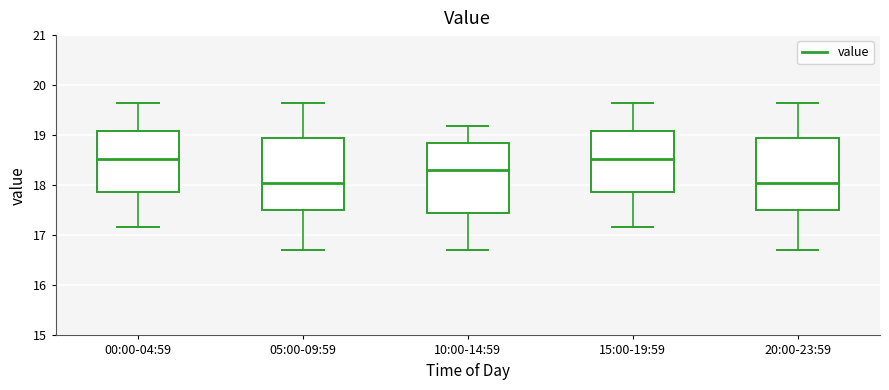

Where does the median line of the box for 00:00-04:59 sit on the y-axis? The values are not printed on the chart, so give them approximately, as read against the axis.

18.5